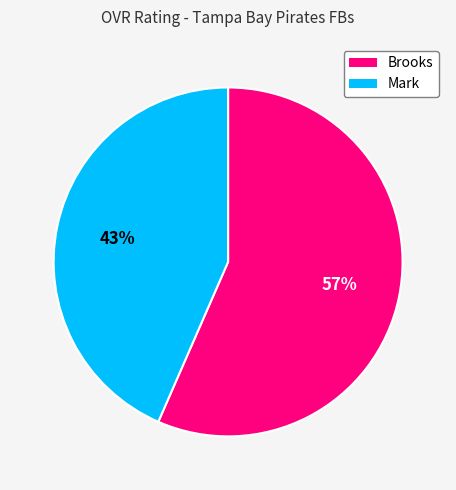

Combined, do Mark and Brooks account for over 50%?

Yes